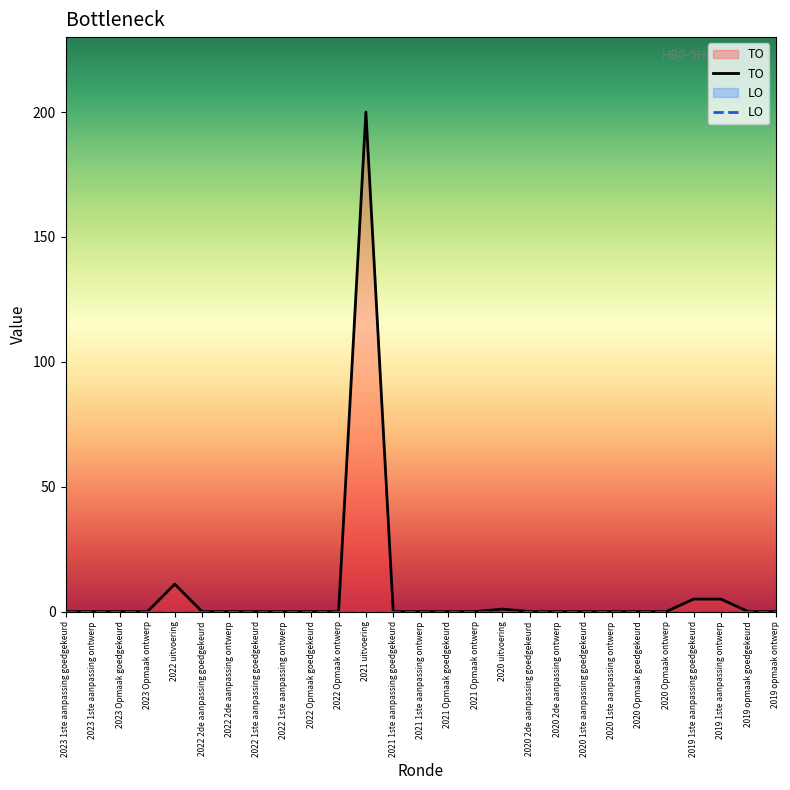

How many series are shown in this chart?

2